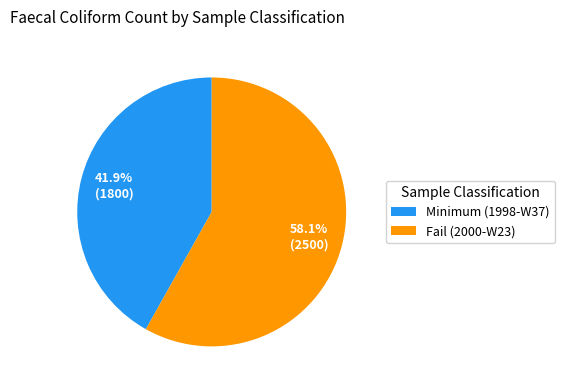

What is the ratio of the value at Minimum (1998-W37) to the value at Fail (2000-W23)?

0.7